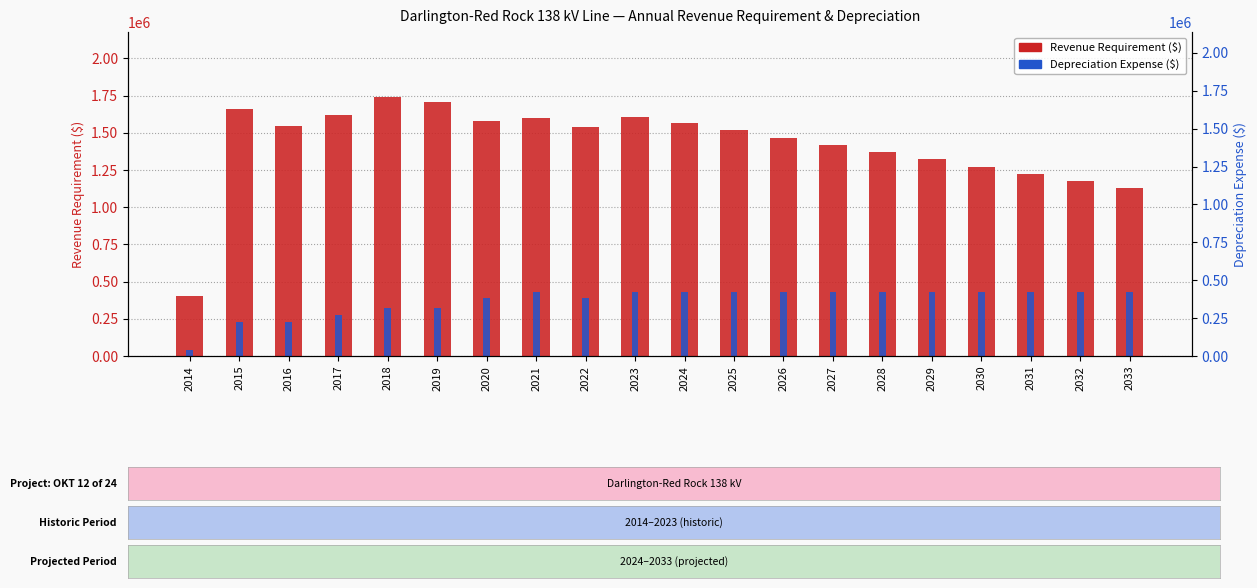

Reading left to right, what are all the values shown in this chart?

Revenue Requirement: 401752.6	1658212.7	1544166.8	1622010.5	1741897.7	1703706.0	1581979.8	1602683.1	1541434.1	1604555.7	1565201.5	1516488.5	1467775.5	1419062.5	1370349.5	1321636.5	1272923.5	1224210.4	1175497.4	1126784.4
Depreciation Expense: 38215.3	229291.9	229291.9	275420.7	325060.3	325060.3	388114.5	427563.5	389837.4	427563.5	427563.5	427563.5	427563.5	427563.5	427563.5	427563.5	427563.5	427563.5	427563.5	427563.5